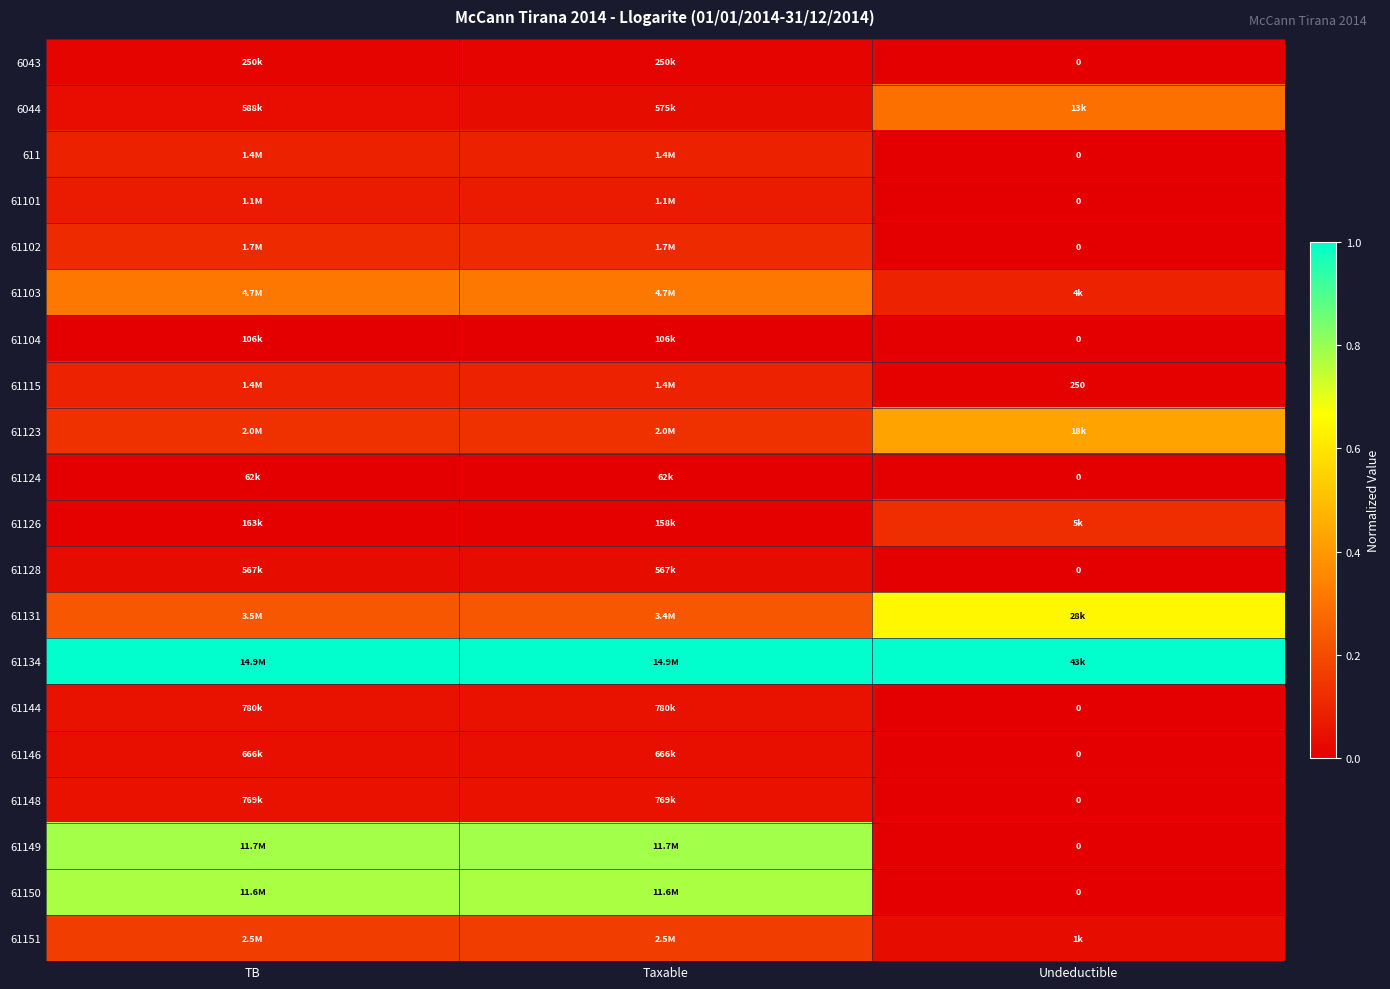

At how many categories does at least one series exceed 0?

3